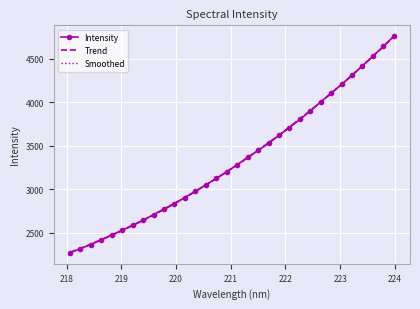

What is the smallest value displayed?

2270.8